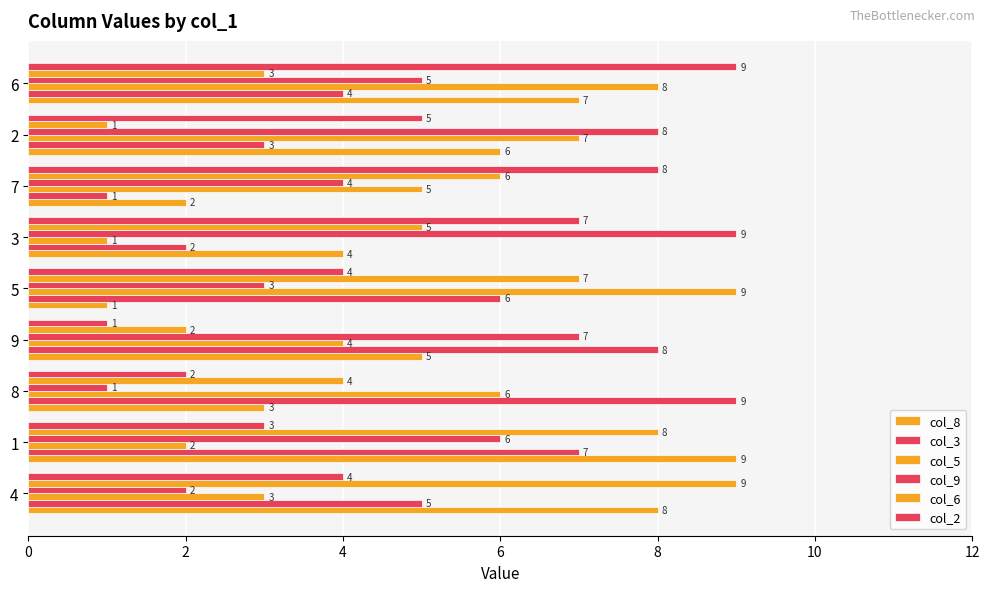

How many values in the col_6 series are below 5?

4